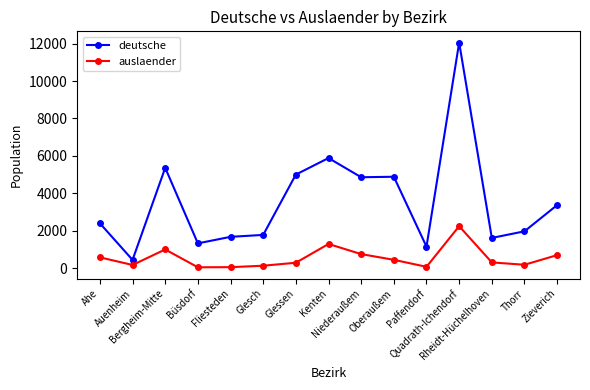

True or false: deutsche has a value of 1054 at Rheidt-Hüchelhoven.

False